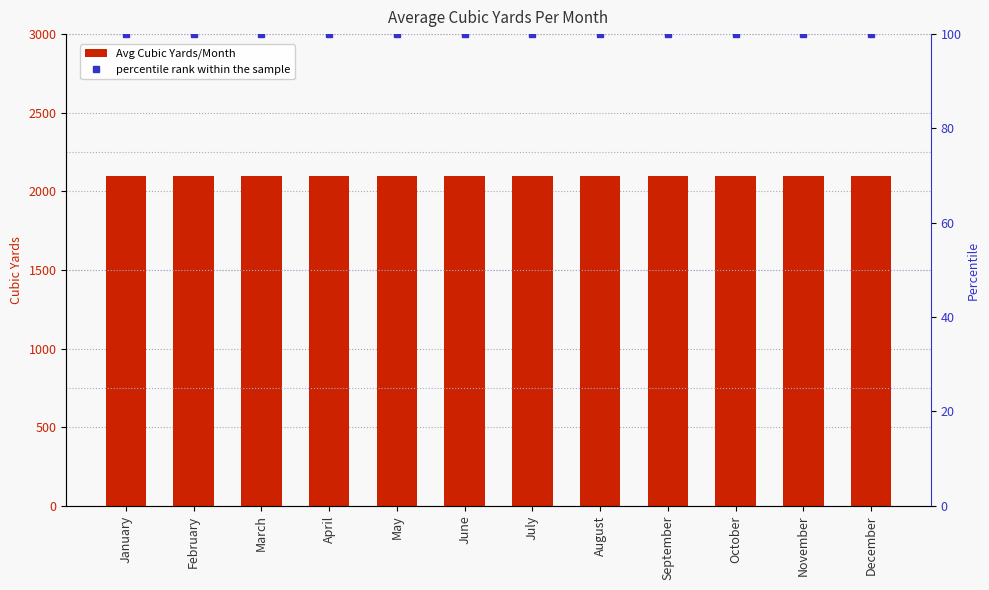

What is the total value across all series at September?

2200